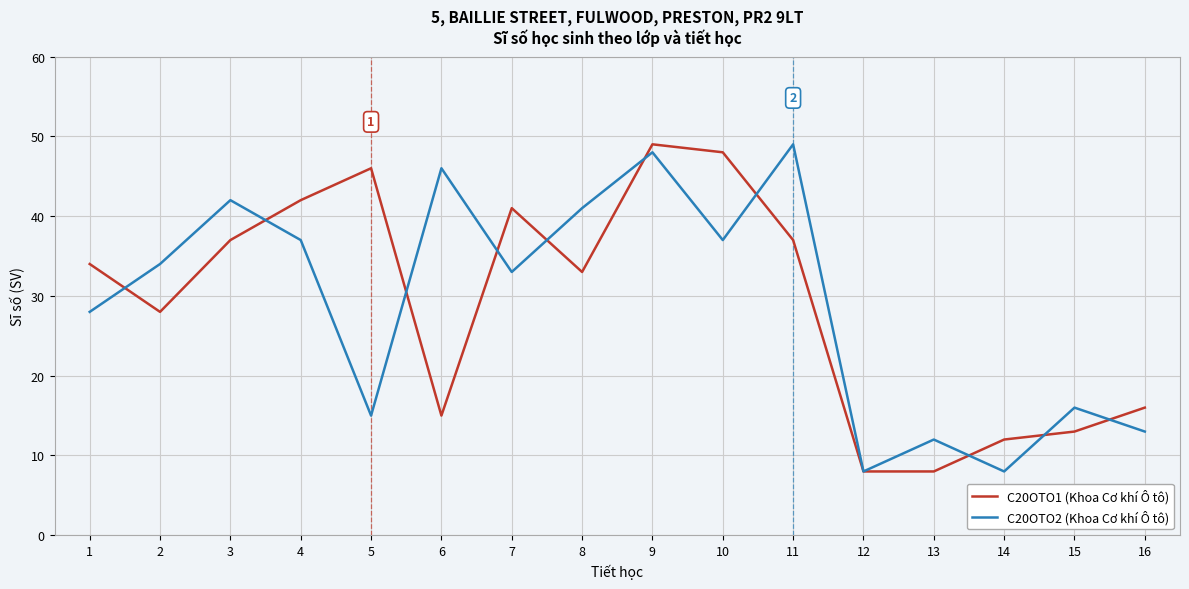

How many series are shown in this chart?

2